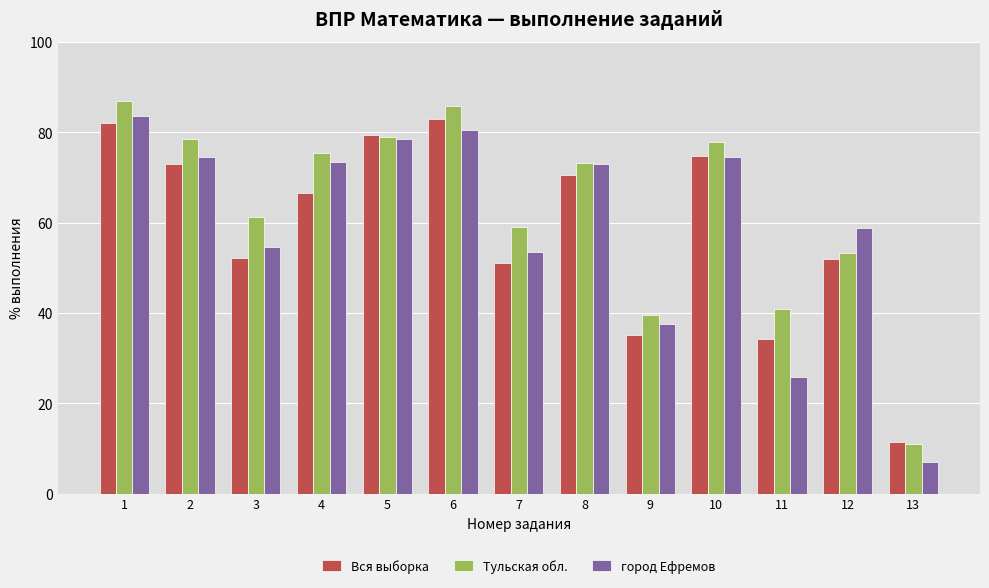

The value of Тульская обл. at 12 is 71.5. True or false?

False